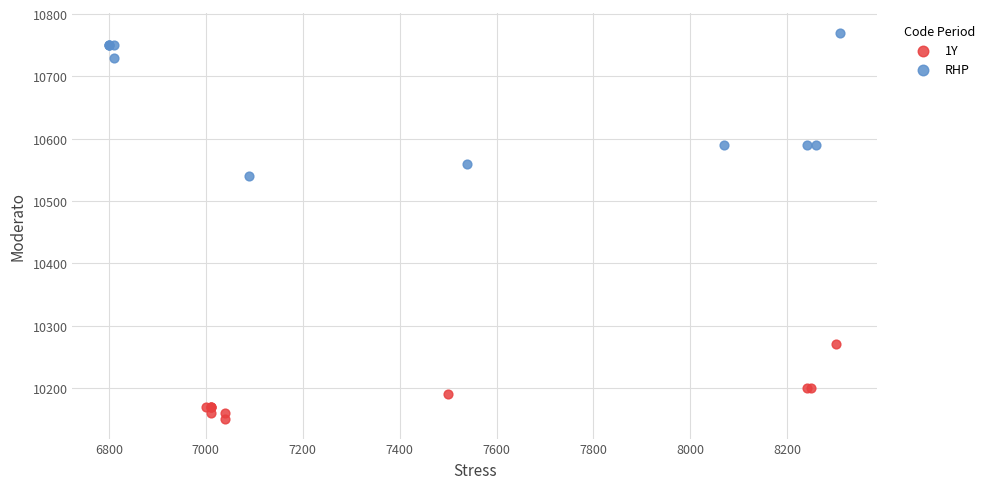

Which series reaches the minimum Y coordinate?

1Y